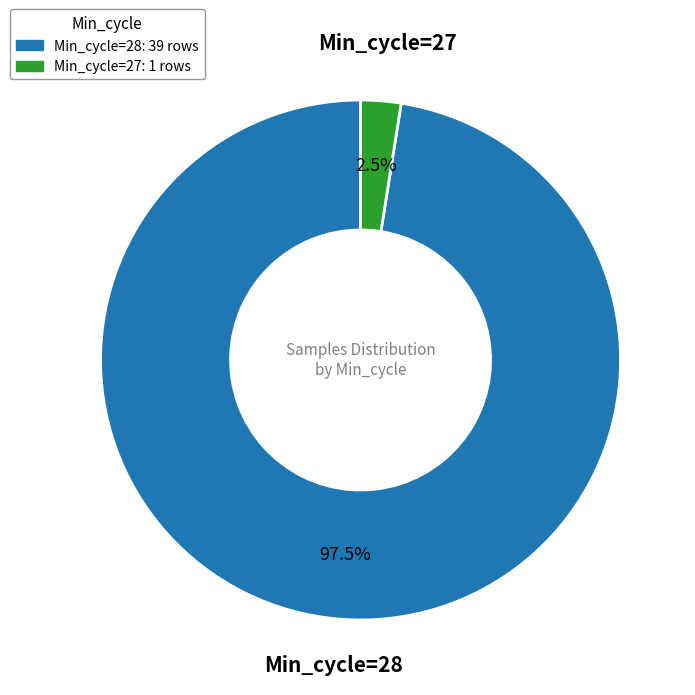

Is there any slice that represents more than half of the pie?

Yes